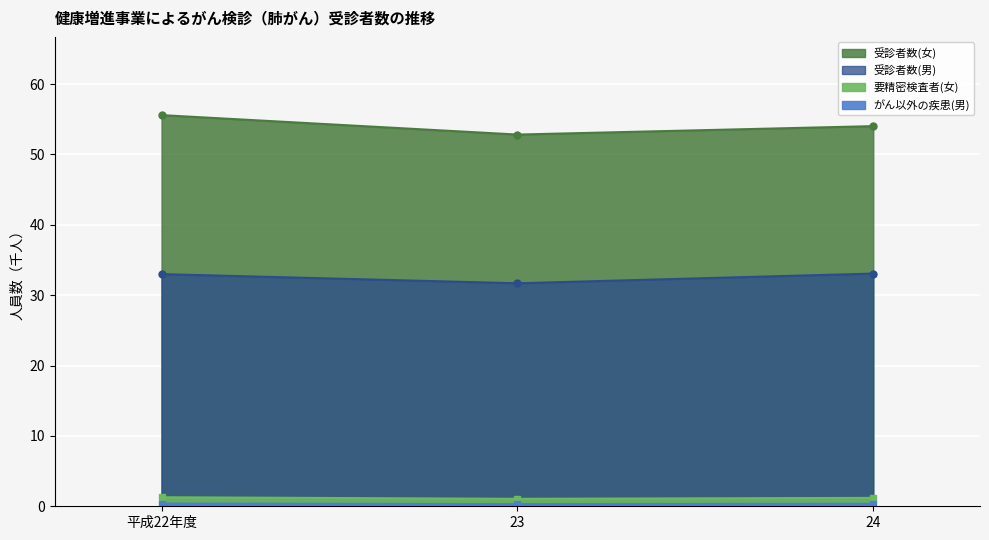

Reading left to right, what are all the values shown in this chart?

受診者数(女): 55.6	52.8	54.0
要精密検査者(女): 1.3	1.1	1.2
受診者数(男): 33.0	31.7	33.1
がん以外の疾患(男): 0.4	0.3	0.4